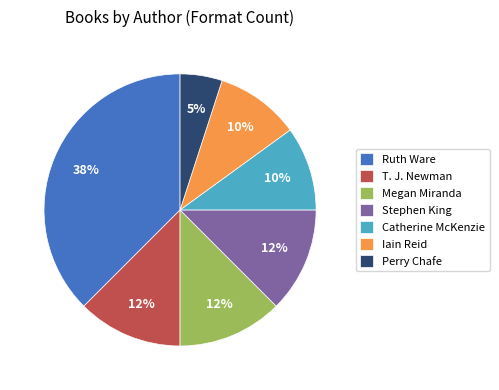

Does T. J. Newman represent more than half of the total?

No